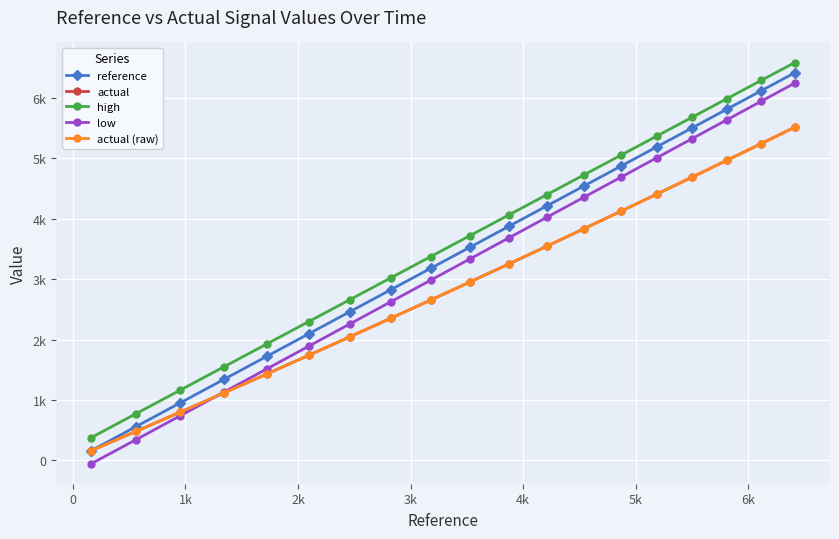

Does the chart have visible grid lines?

Yes